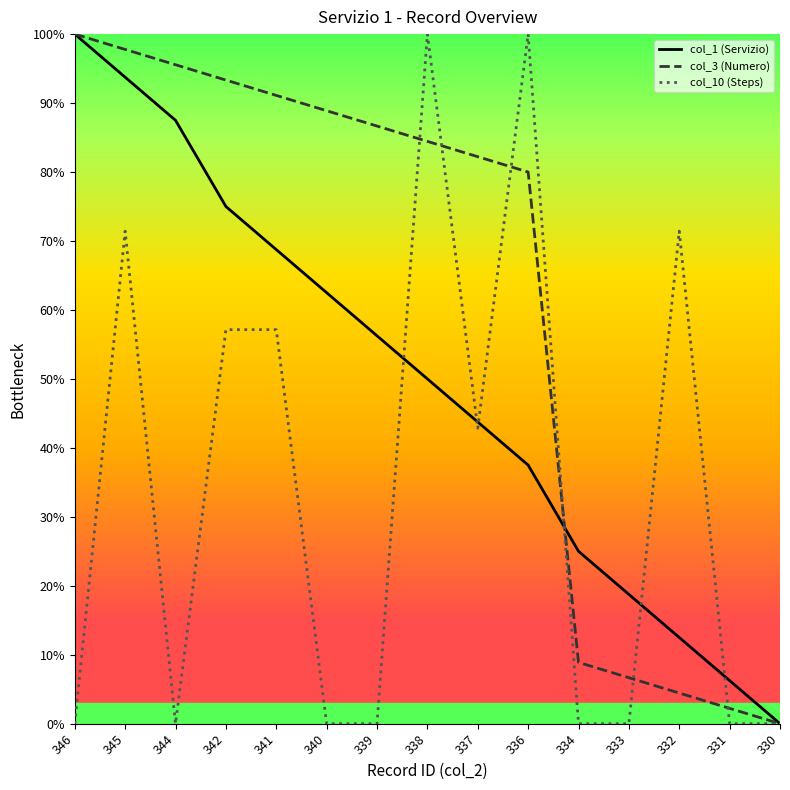

Reading left to right, transcribe all the data shown in this chart.

col_1 (Servizio): 346=1.0	345=0.9	344=0.9	342=0.8	341=0.7	340=0.6	339=0.6	338=0.5	337=0.4	336=0.4	334=0.2	333=0.2	332=0.1	331=0.1	330=0.0
col_3 (Numero): 346=1.0	345=1.0	344=1.0	342=0.9	341=0.9	340=0.9	339=0.9	338=0.8	337=0.8	336=0.8	334=0.1	333=0.1	332=0.0	331=0.0	330=0.0
col_10 (Steps): 346=0.0	345=0.7	344=0.0	342=0.6	341=0.6	340=0.0	339=0.0	338=1.0	337=0.4	336=1.0	334=0.0	333=0.0	332=0.7	331=0.0	330=0.0